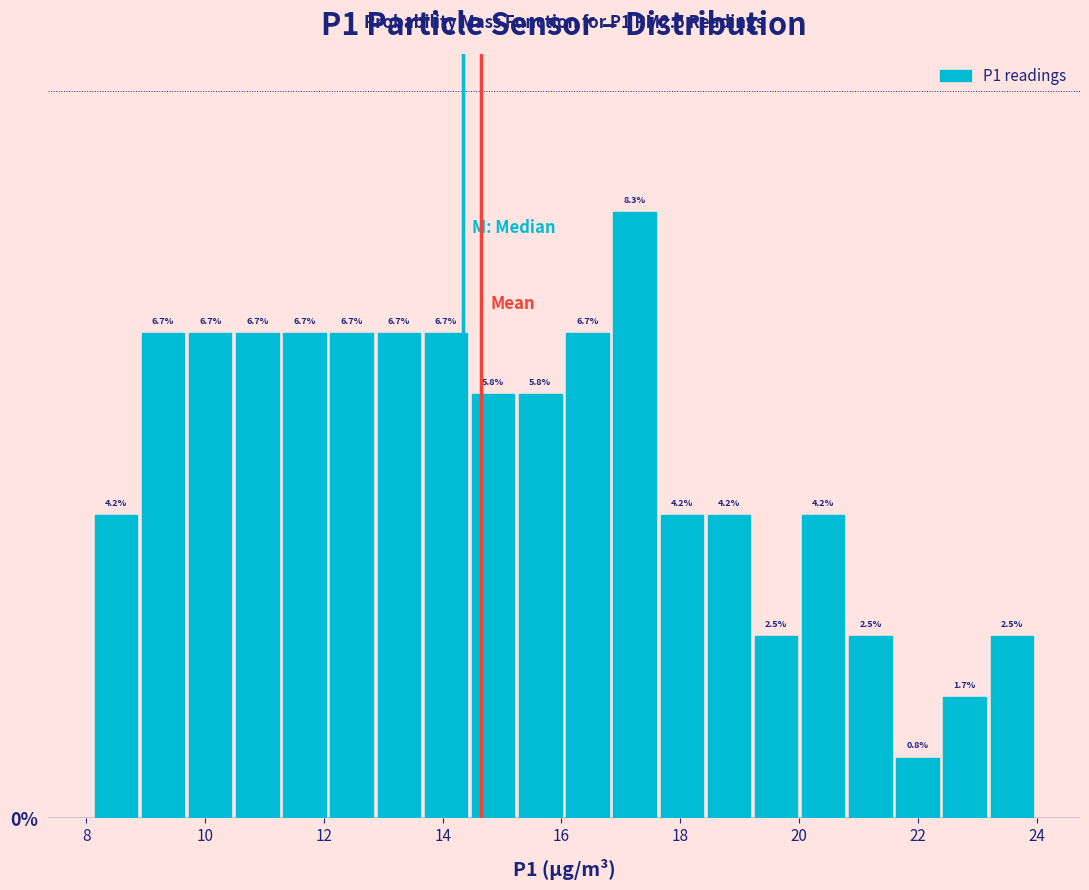

Read against the x-axis, roughly where is the centre of the tallest bar?

17.2